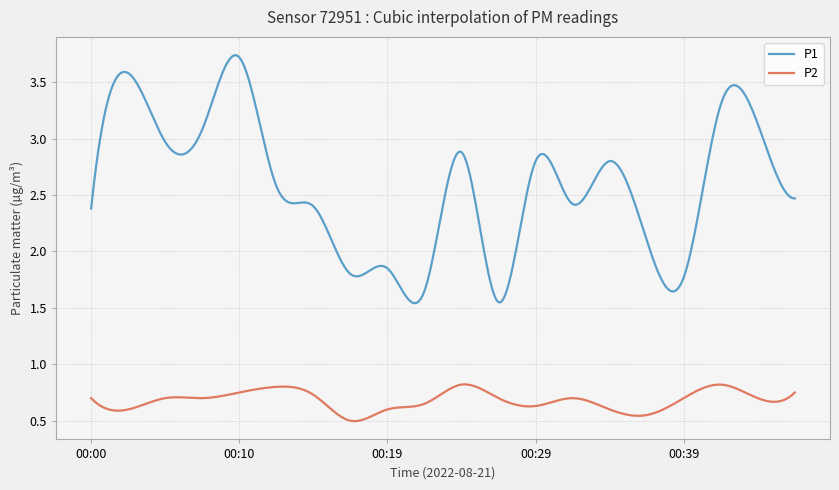

Count the number of data series in this chart.

2